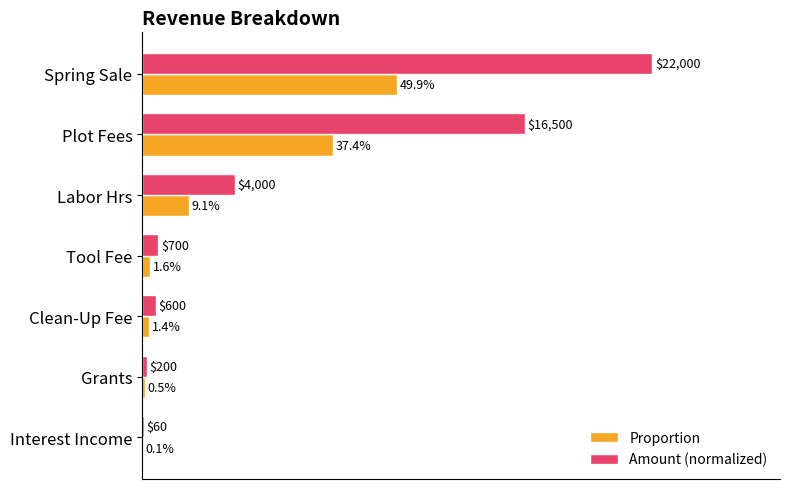

What are all the series names shown in the legend?

Proportion, Amount (normalized)